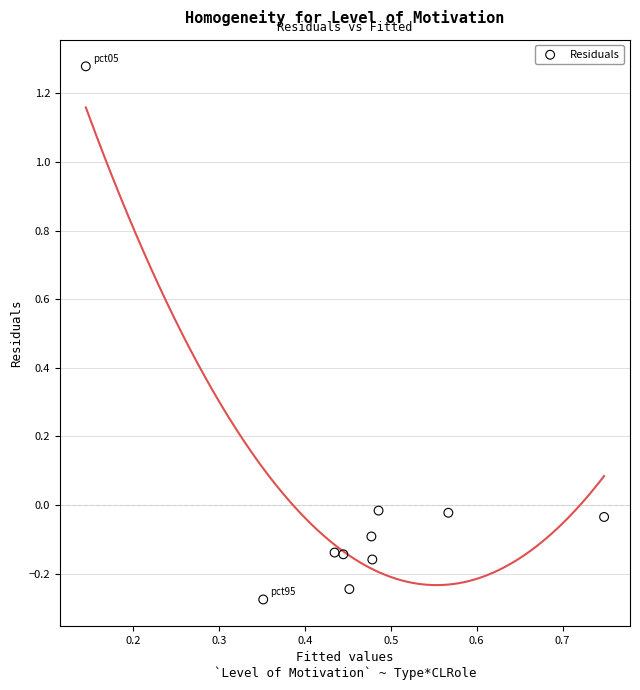

What is the range of Y values (max minus min)?

1.6